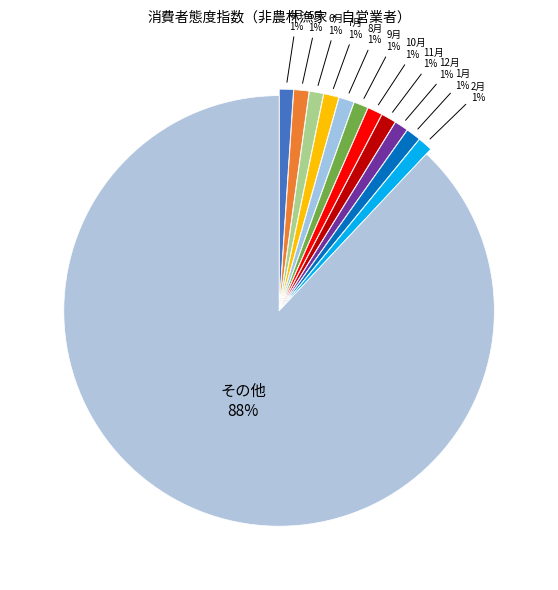

How many slices are in this pie chart?

12